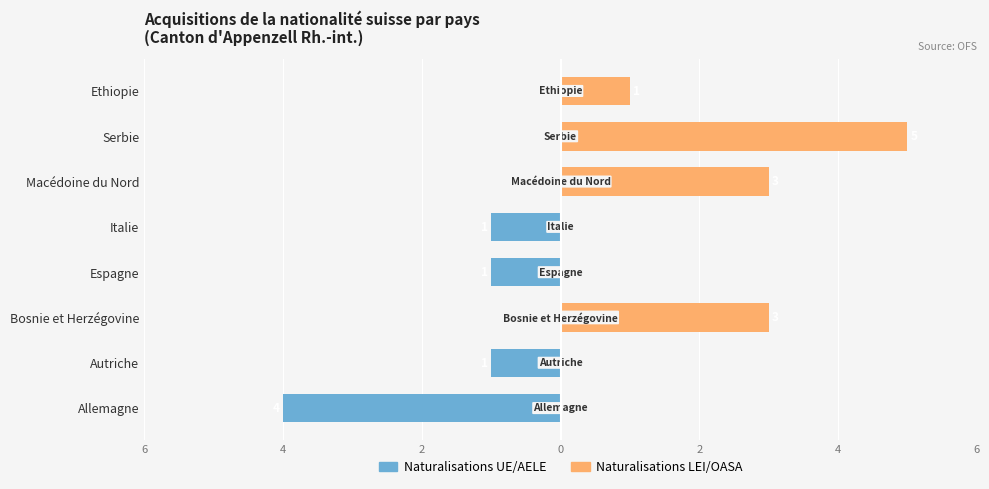

Between Serbie and Ethiopie, which series saw the biggest shift?

Naturalisations LEI/OASA